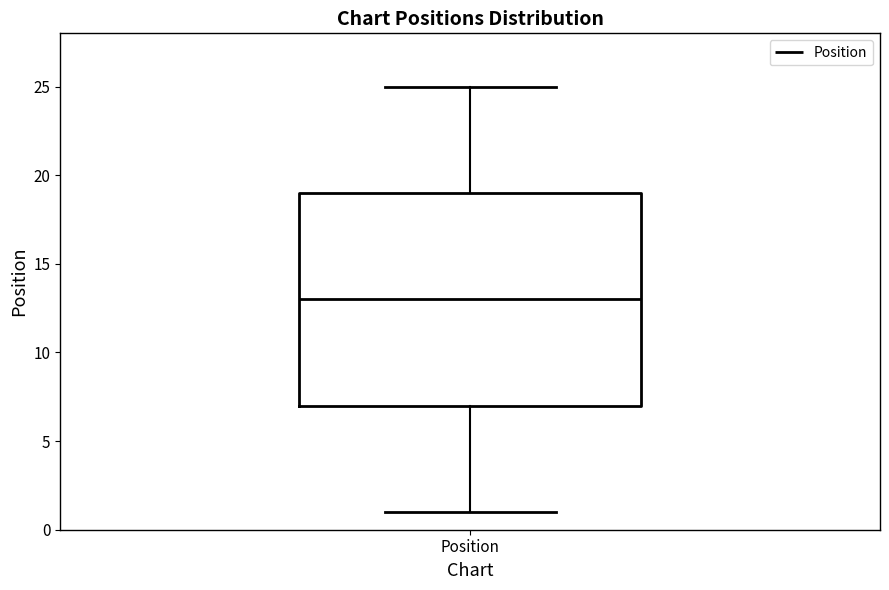

Transcribe this box plot: give where the median line is, the range the box spans, and where the two whiskers end, as read against the y-axis. The values are not printed on the chart, so give them approximately, as read against the axis.

median 13, box 7 to 19, whiskers 1 to 25